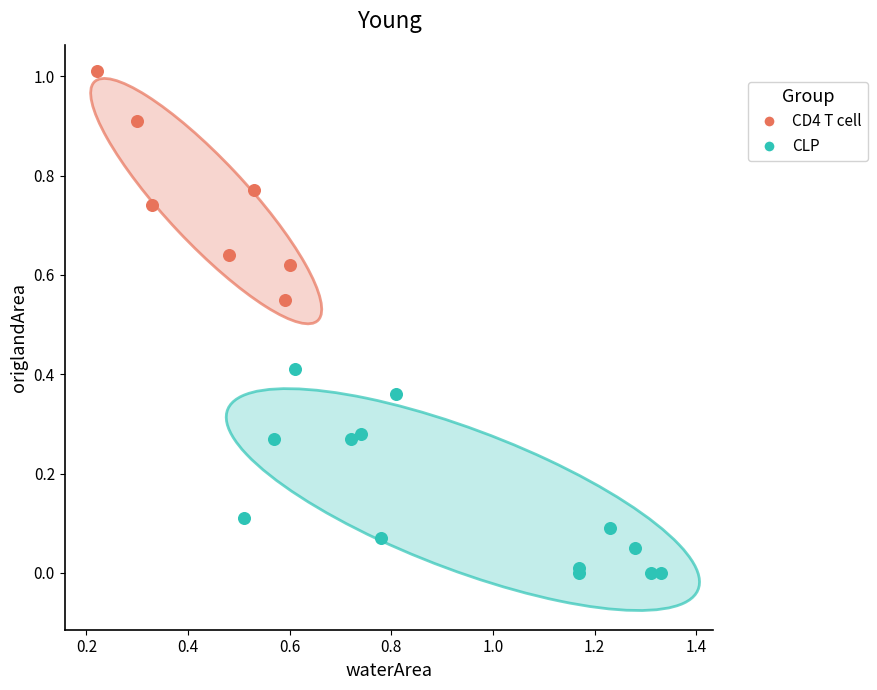

Which series contains the lowest Y value?

CLP